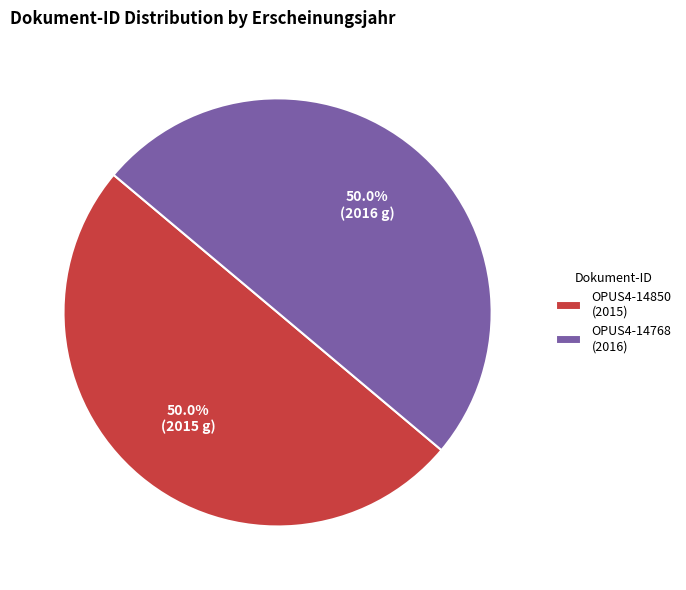

Approximately how many times larger is the value at OPUS4-14850 (2015) compared to OPUS4-14768 (2016)?

1.0